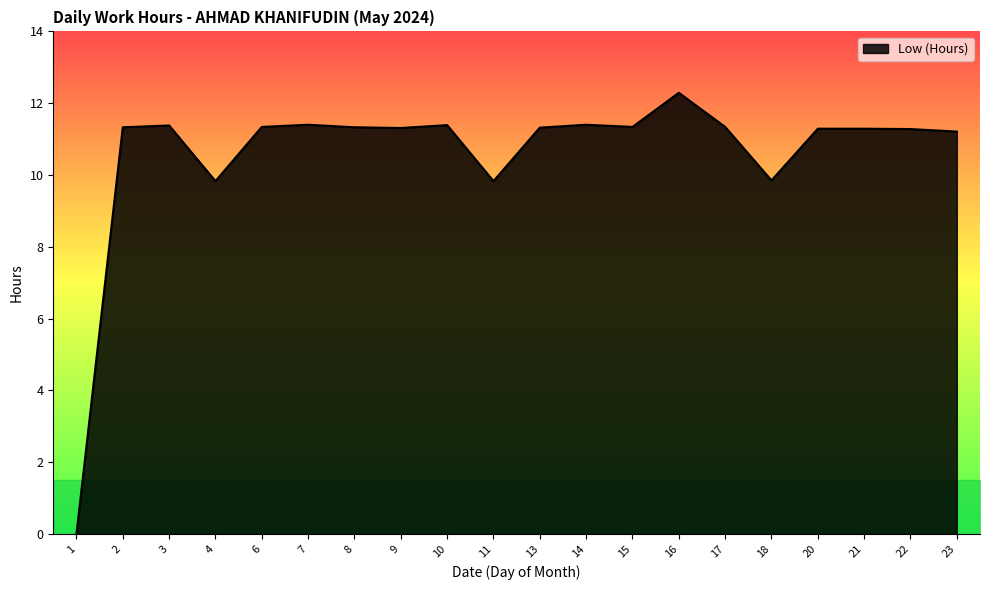

How many lines are shown in the chart?

1